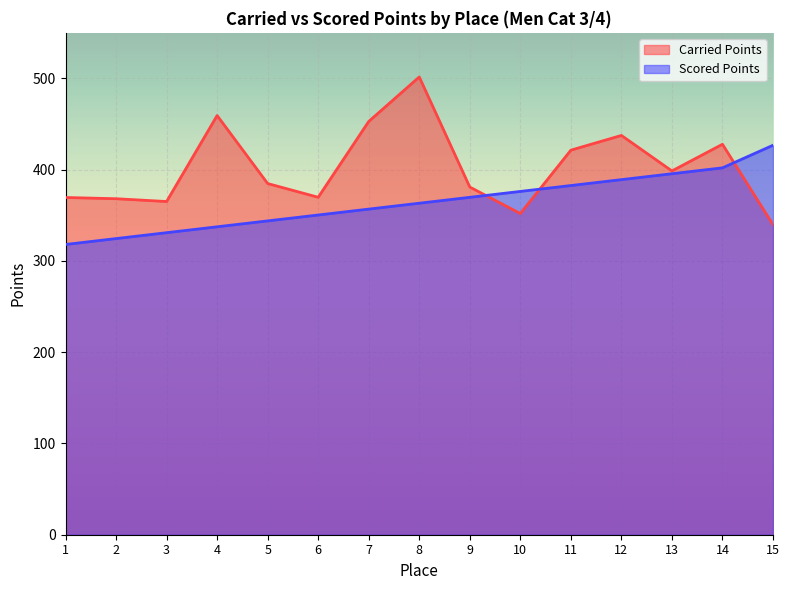

Rank the series at 12 from highest to lowest value.

Carried Points, Scored Points